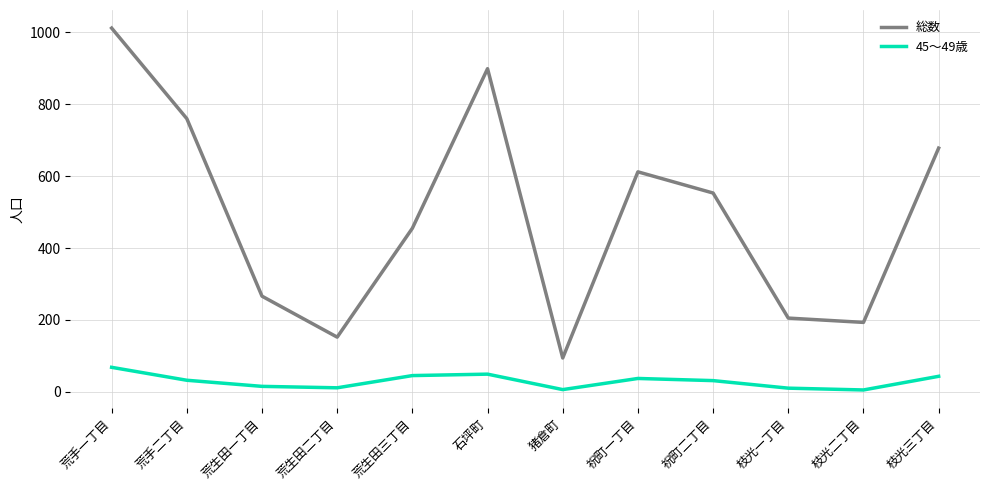

True or false: 総数 has a value of 1336 at 石坪町.

False